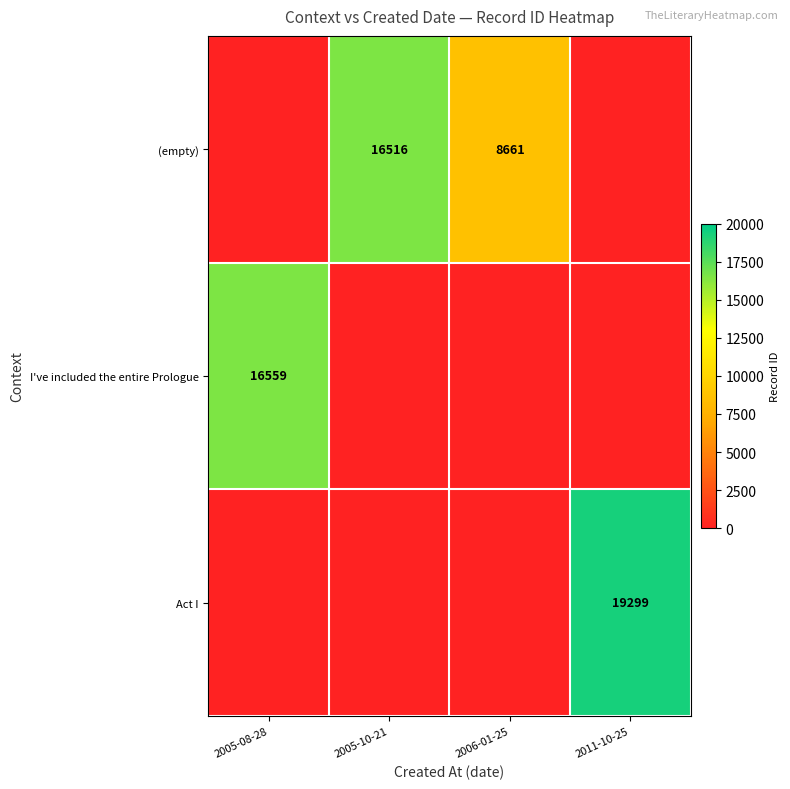

The value of (empty) at 2006-01-25 is 11802. True or false?

False